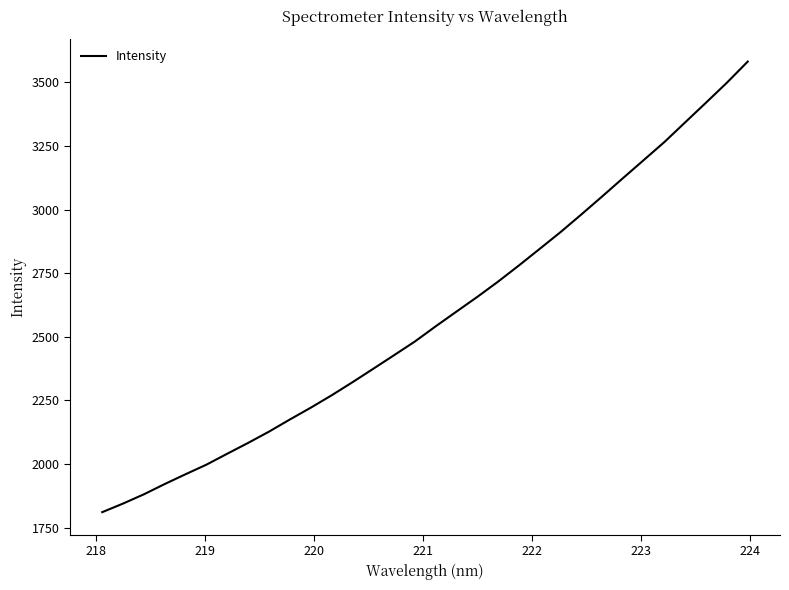

Does the chart have visible grid lines?

No